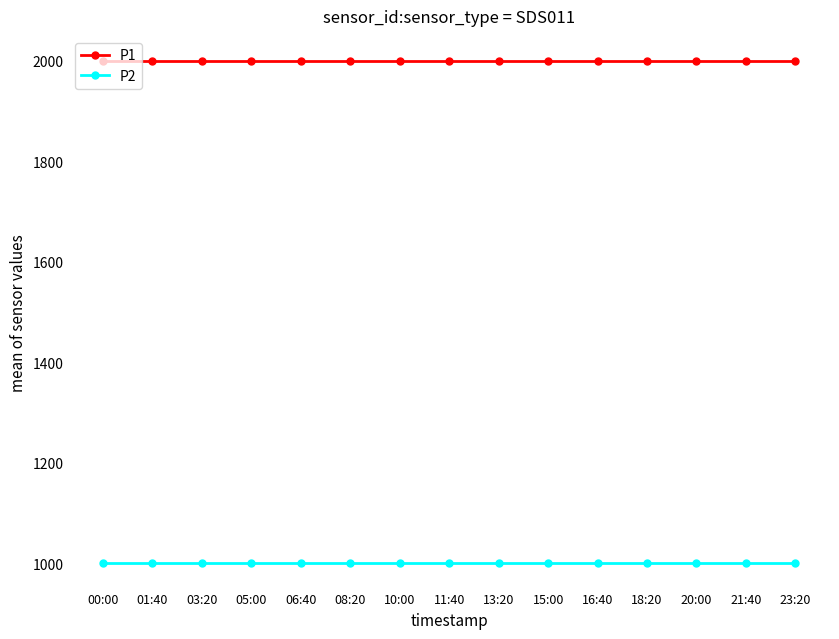

Is it true that P1 equals 715.6 at 01:40?

False